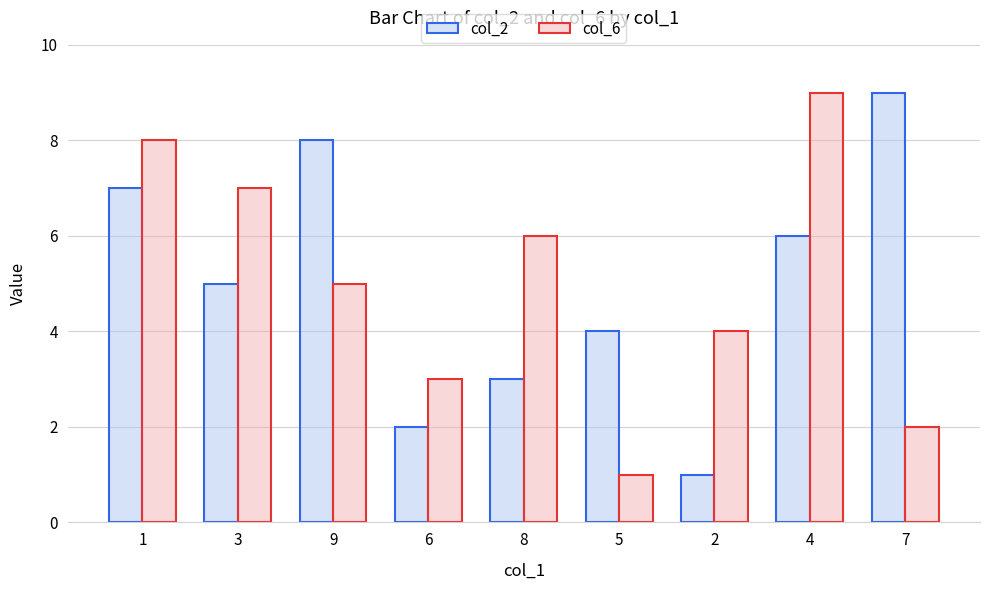

How many categories are shown in the chart?

9